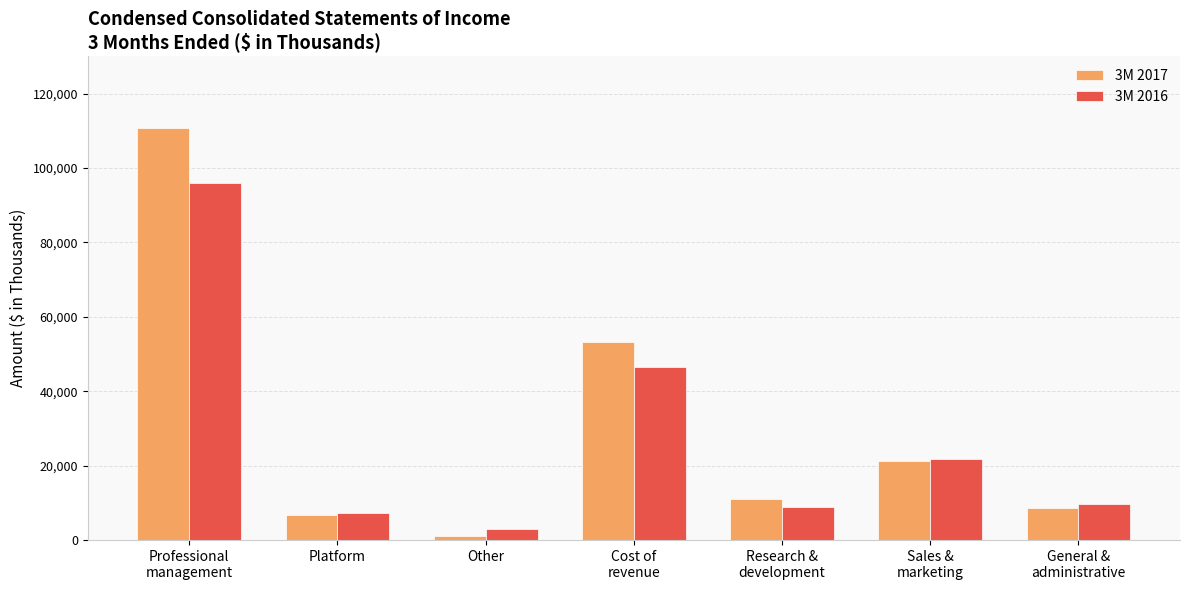

Reading left to right, what are all the values shown in this chart?

3M 2017: Professional
management=110640	Platform=6784	Other=1050	Cost of
revenue=53286	Research &
development=11119	Sales &
marketing=21189	General &
administrative=8566
3M 2016: Professional
management=96071	Platform=7173	Other=2989	Cost of
revenue=46540	Research &
development=8967	Sales &
marketing=21686	General &
administrative=9809